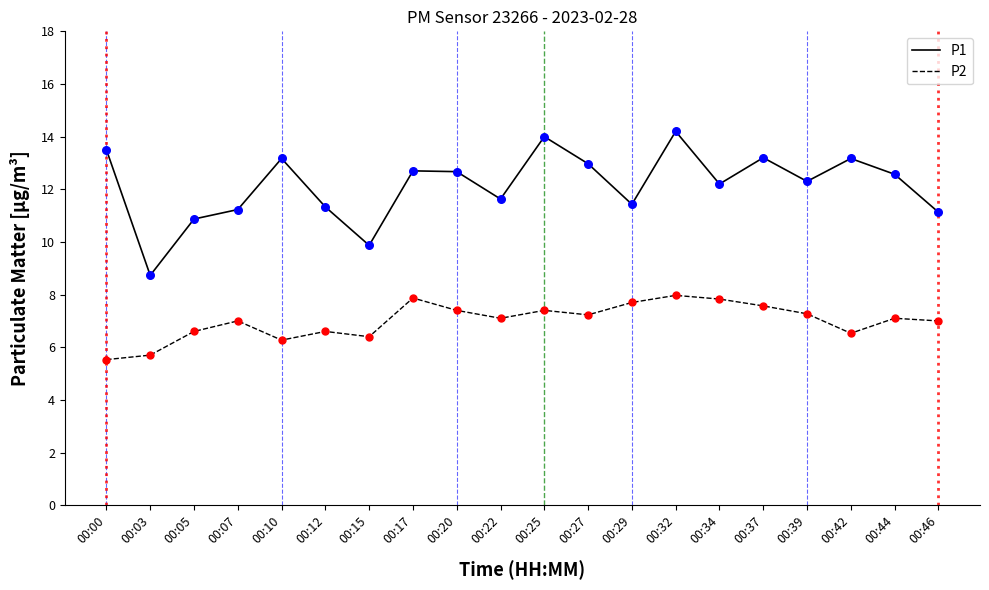

At which category is the sum across all series the highest?

00:32